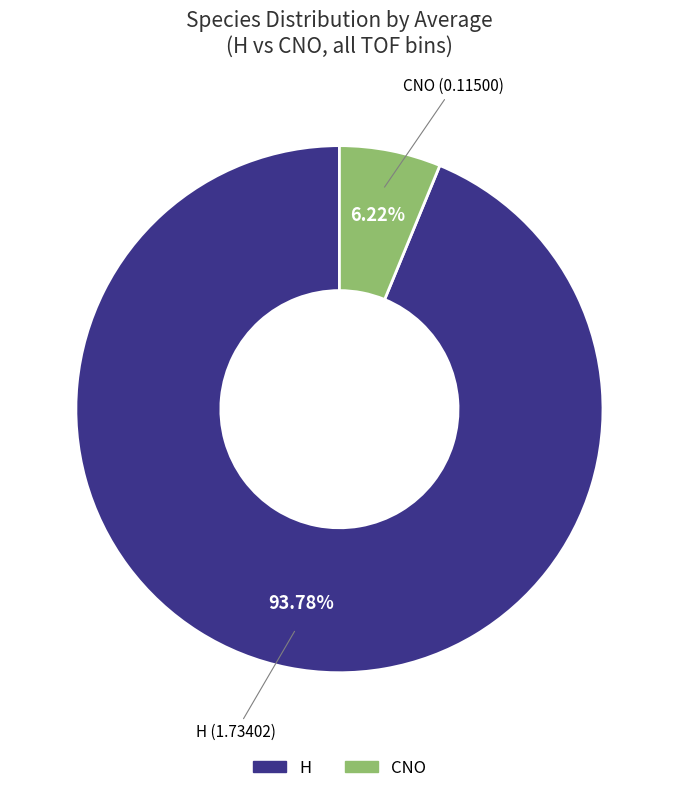

To the nearest percent, what is the average slice percentage?

50%